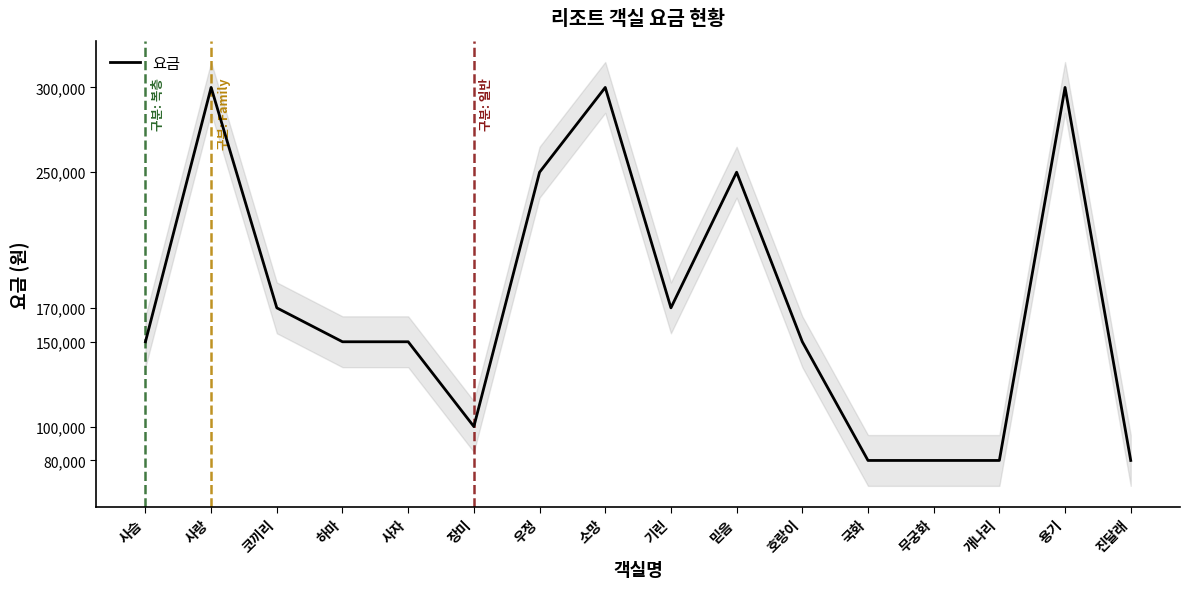

What is the sum of the values at 사랑 and 하마?

450000